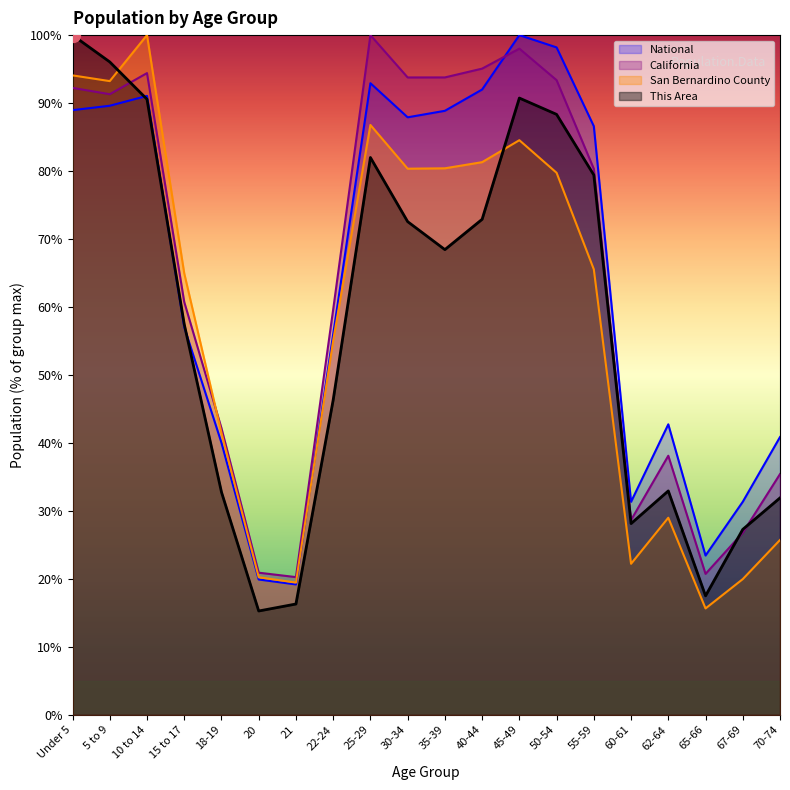

What is the difference between the California values at 18-19 and 60-61?

13.5